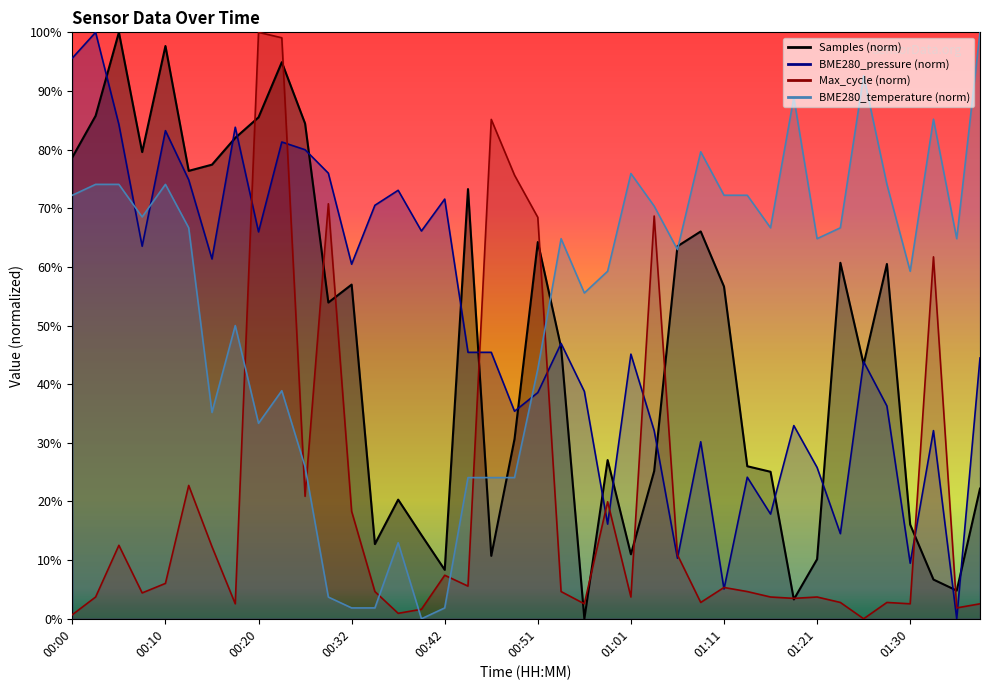

The value of BME280_pressure at 00:46 is 45.4. True or false?

True